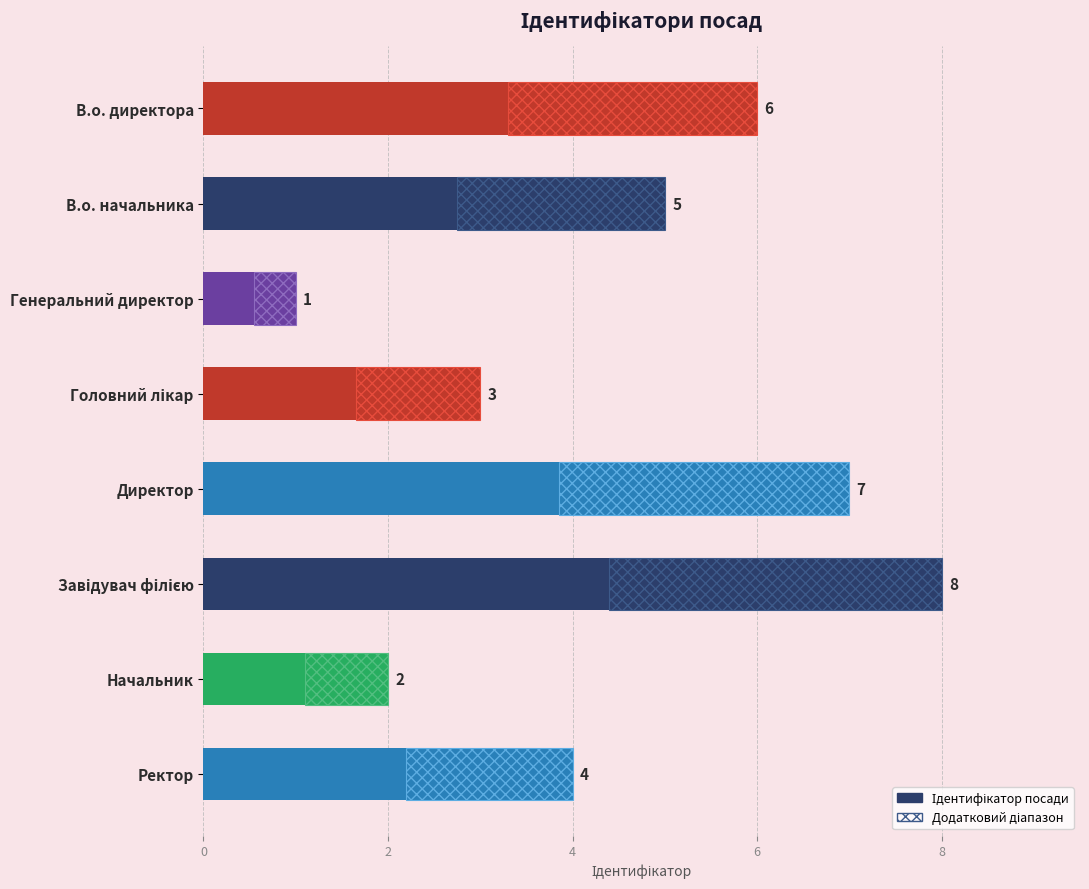

The chart shows a value of 13 at 10. True or false?

False